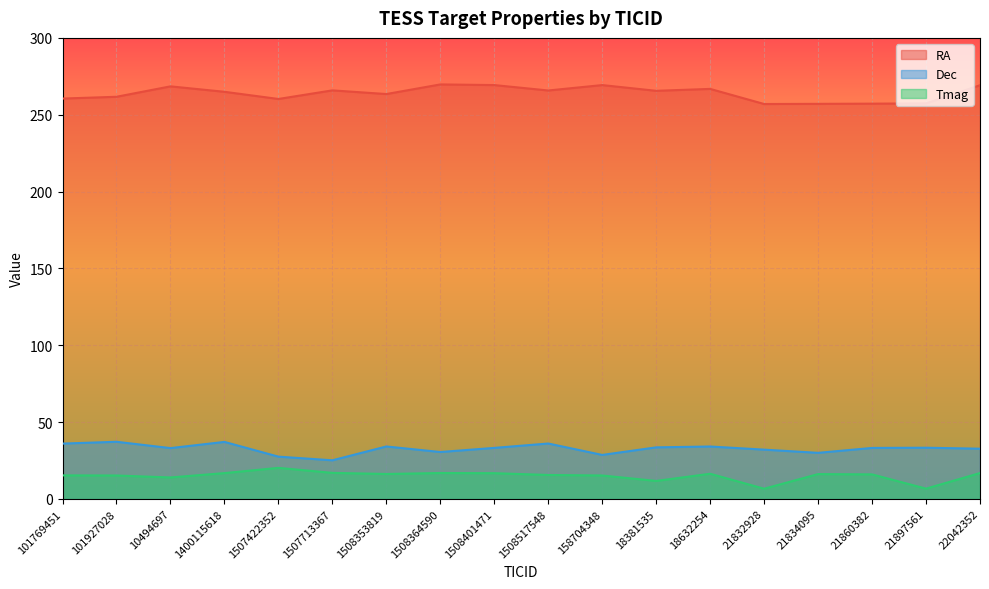

At which label does RA reach its peak?

1508364590